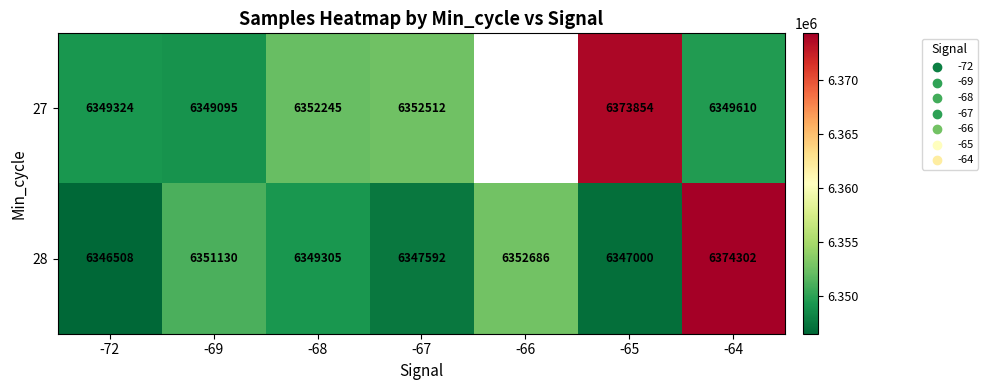

Which category has the highest value across all series?

-64